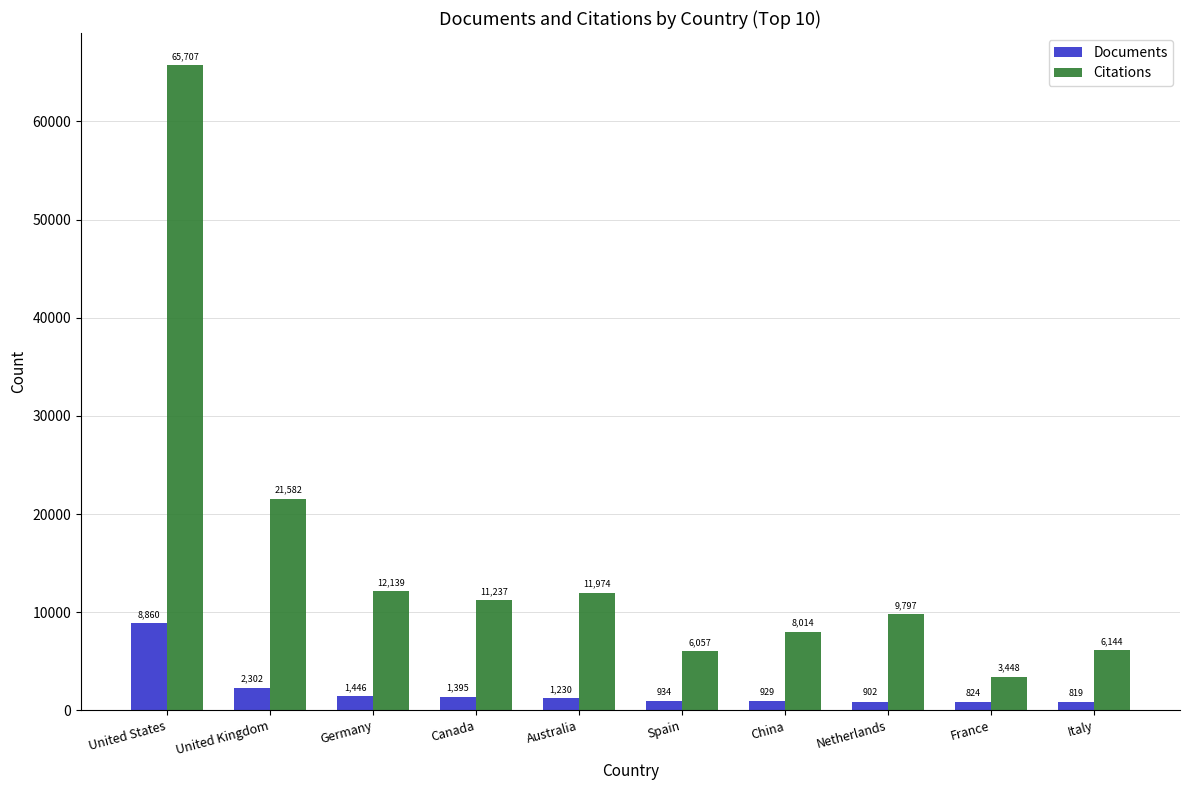

At how many categories does at least one series exceed 17579?

2